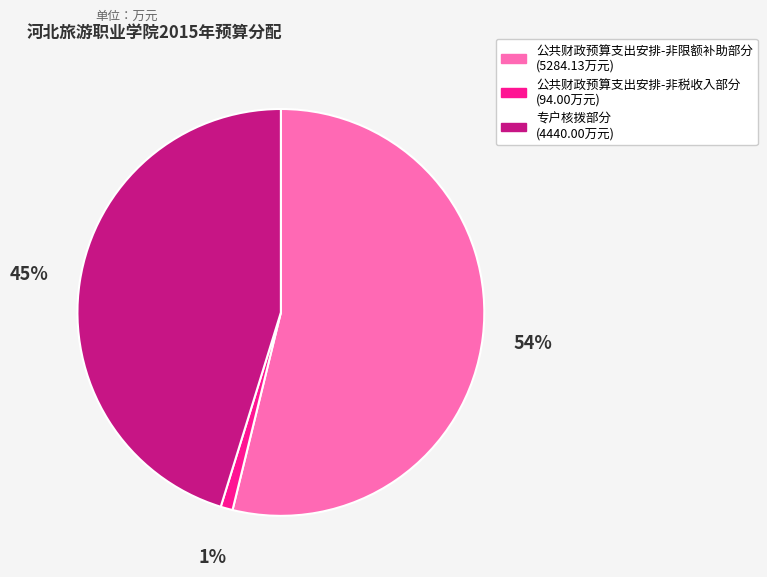

Does any single category account for the majority?

Yes